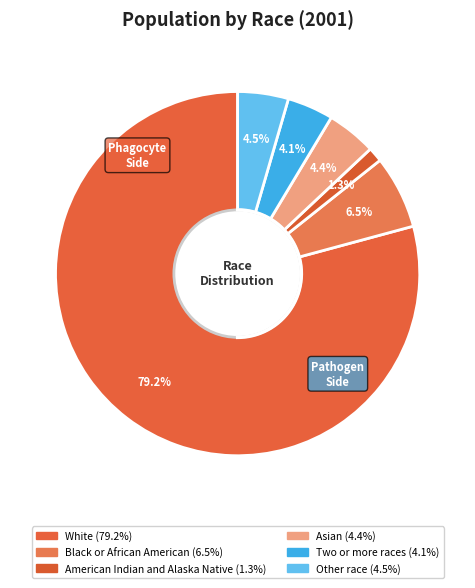

What percentage do Other race and White together represent?

83.7%